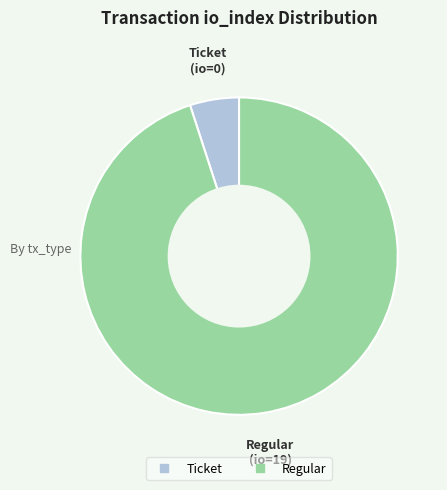

Is there any slice that represents more than half of the pie?

Yes